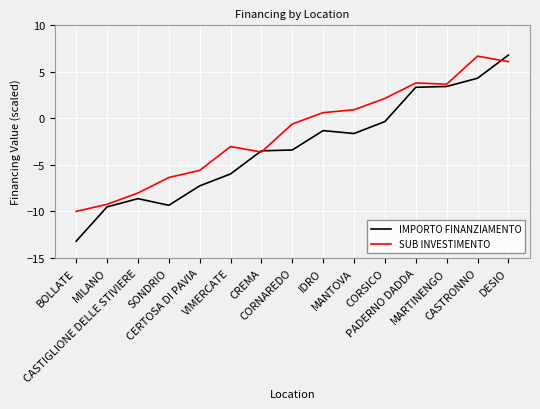

What is the difference between the SUB INVESTIMENTO values at MANTOVA and CORNAREDO?

1.5